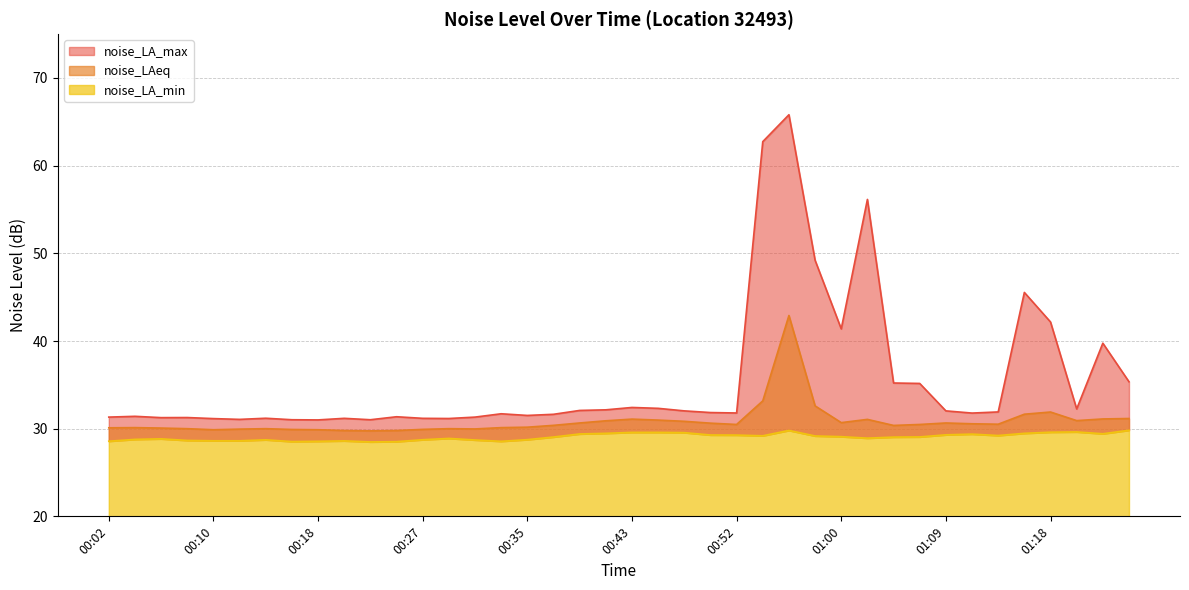

Which series changed the most between 00:02 and 01:20?

noise_LA_min